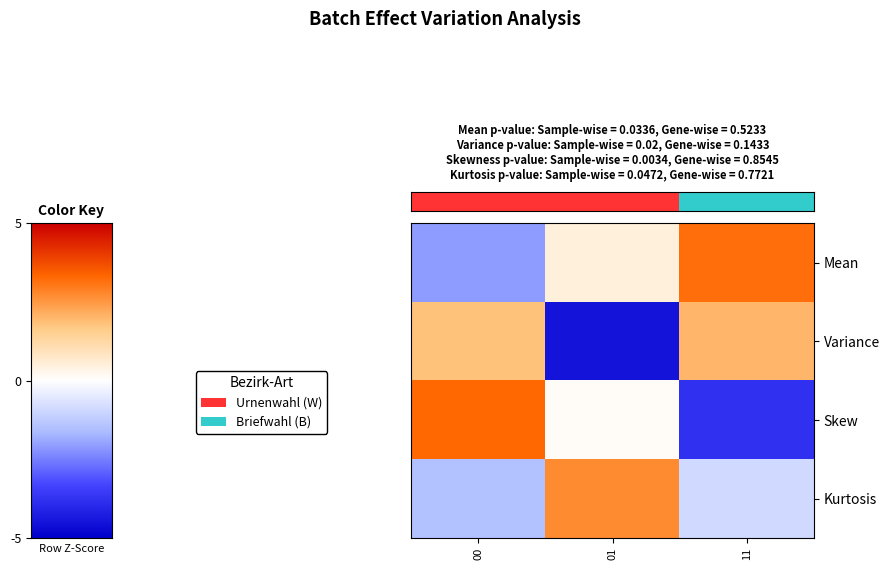

Which has a higher value, 11 or 00?

11